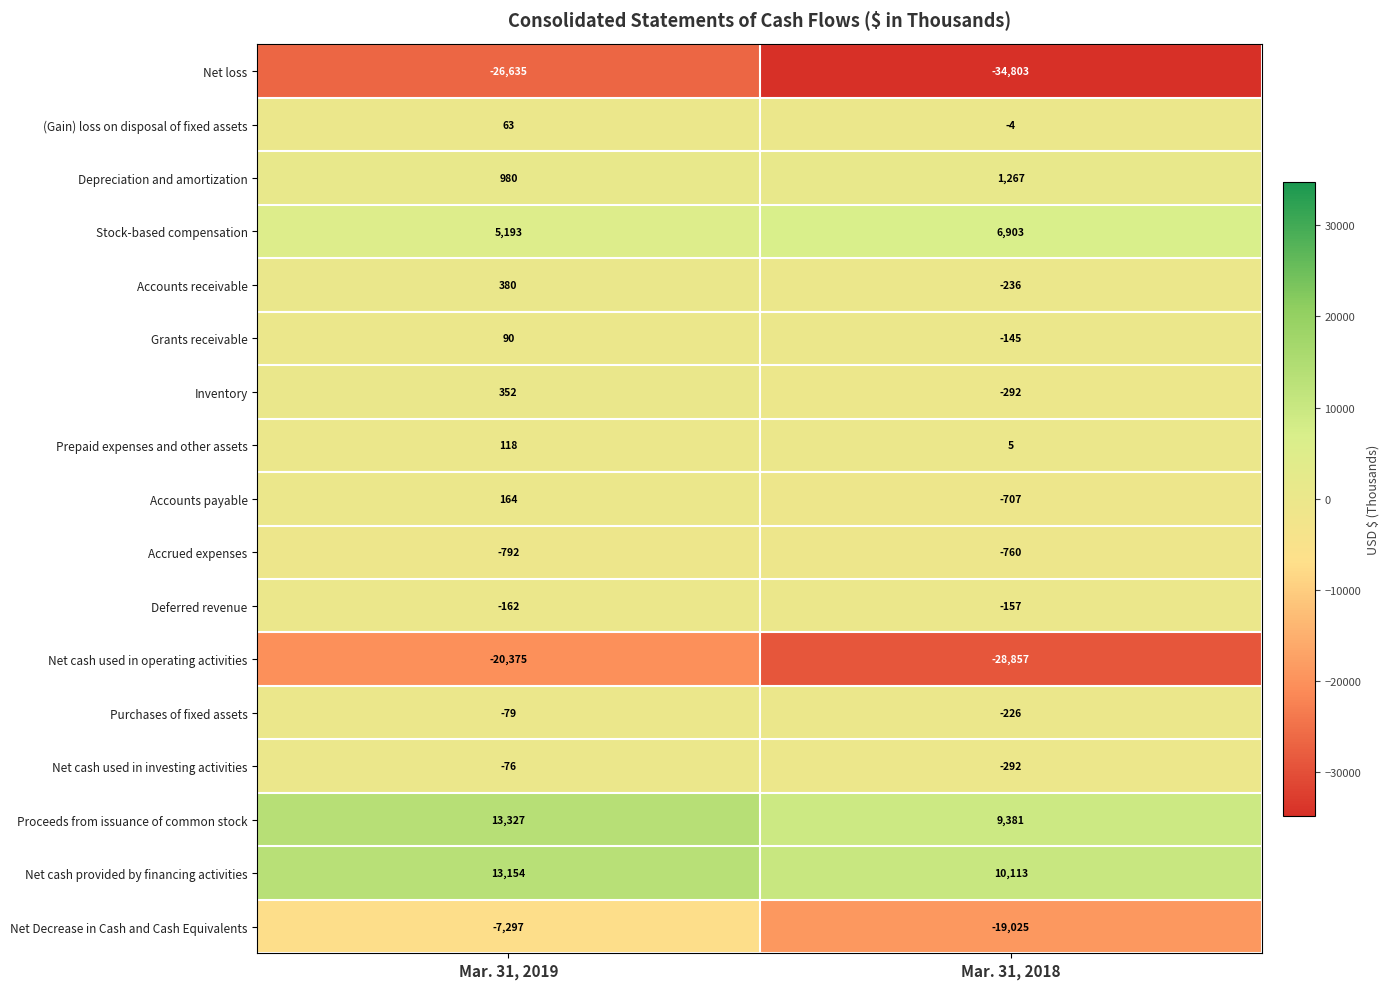

Which category has the lowest value across all series?

Mar. 31, 2018